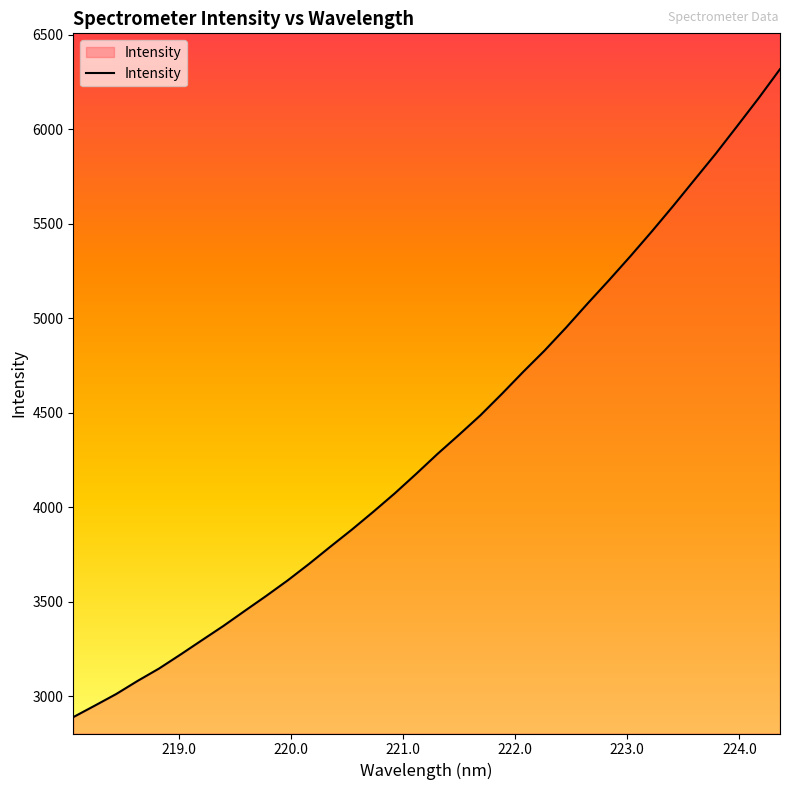

What is the difference between the maximum and minimum values?

3429.5